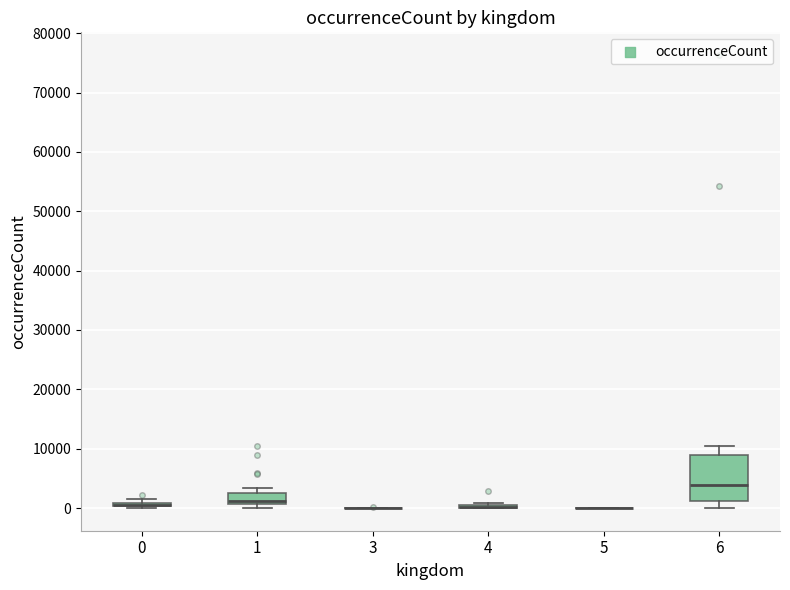

Comparing the boxes themselves (not the whiskers), which one is the tallest?

6